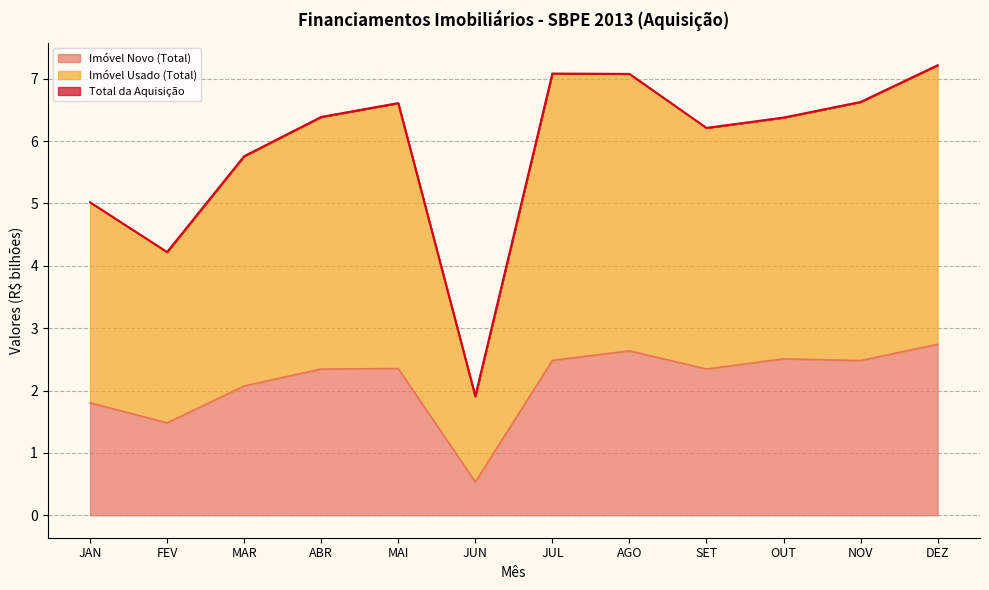

What is the approximate value of Total da Aquisição at NOV?

6.6